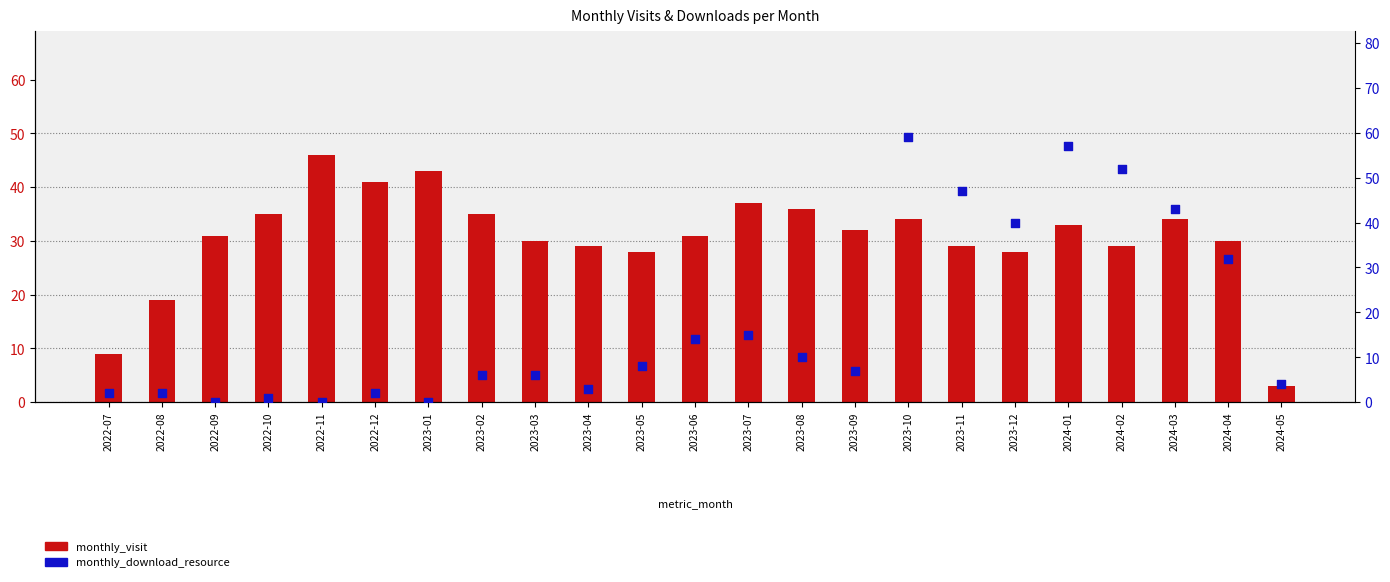

Which series reaches the minimum Y coordinate?

monthly_download_resource